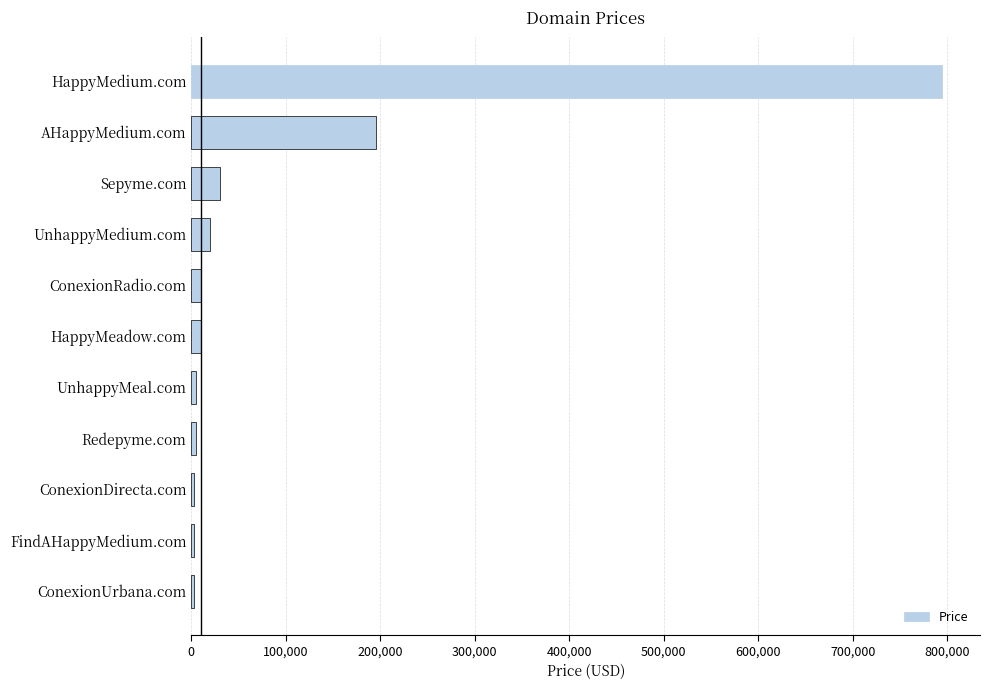

Is it true that the value at Sepyme.com is 29888?

True